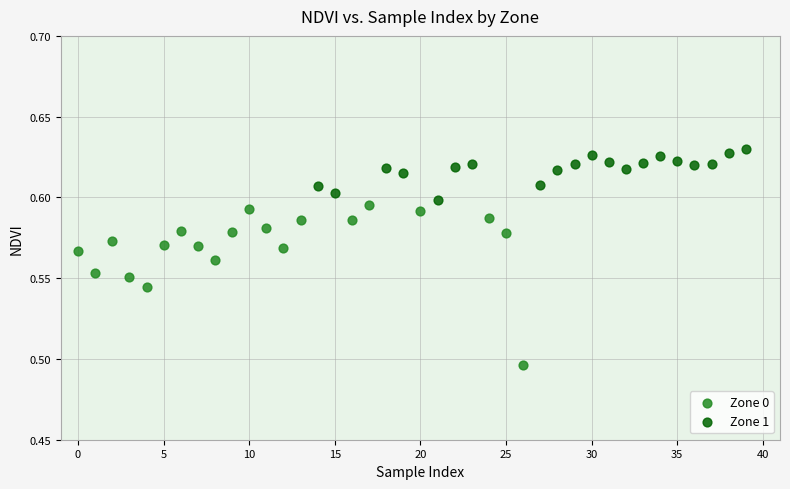

What are all the series names shown in the legend?

Zone 0, Zone 1